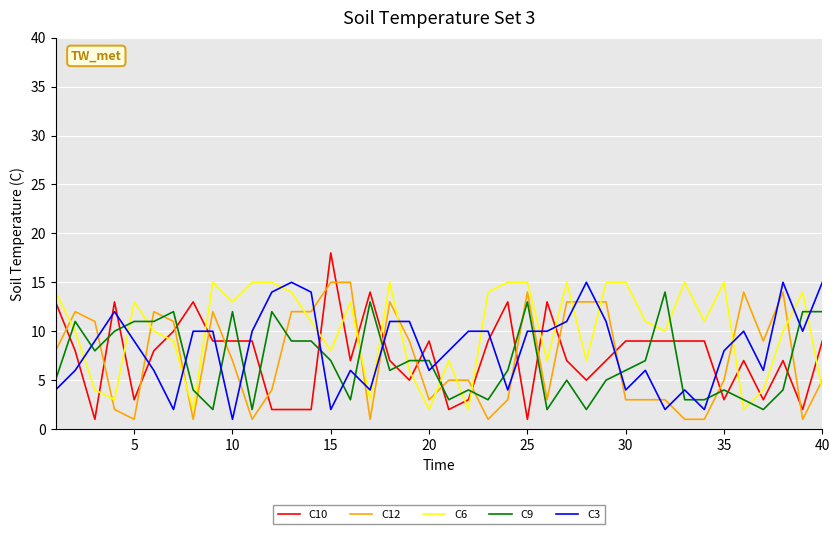

After their last crossing, which series has the higher values: C6 or C3?

C3